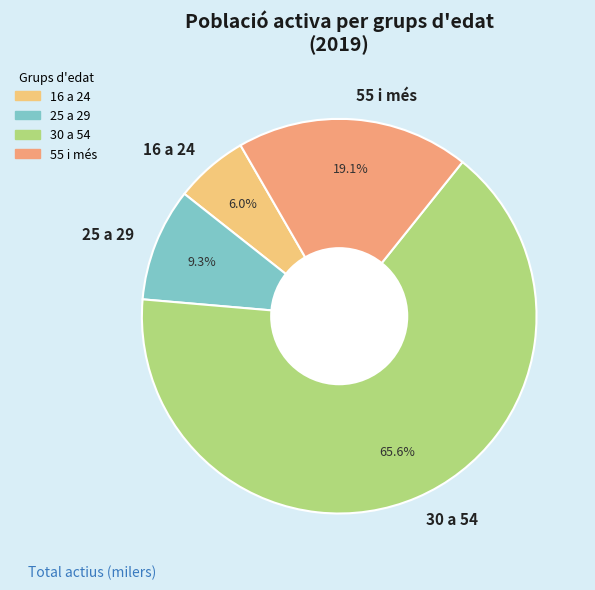

To the nearest percent, what portion does 30 a 54 represent?

66%